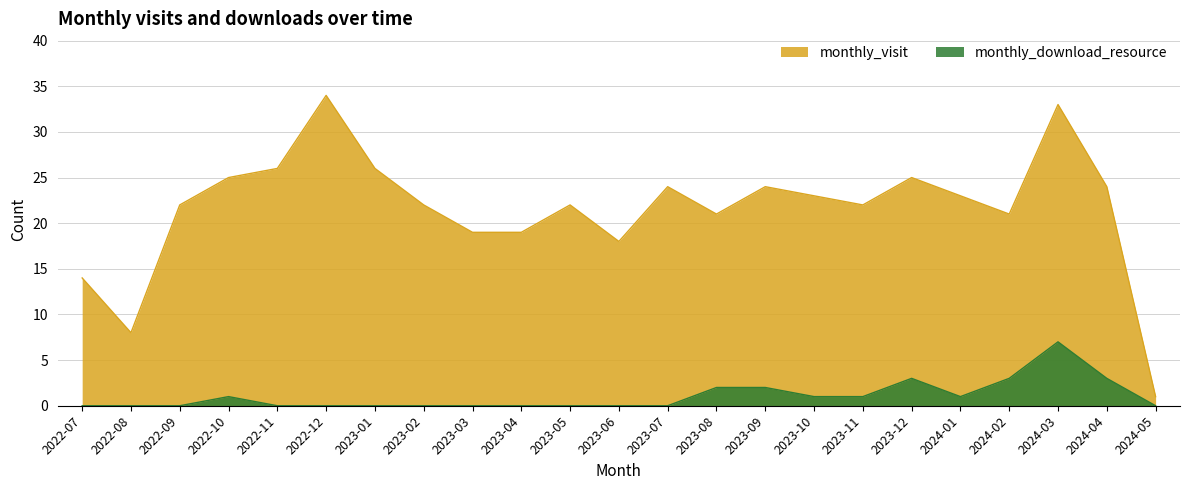

True or false: monthly_download_resource and monthly_visit cross at least once.

False